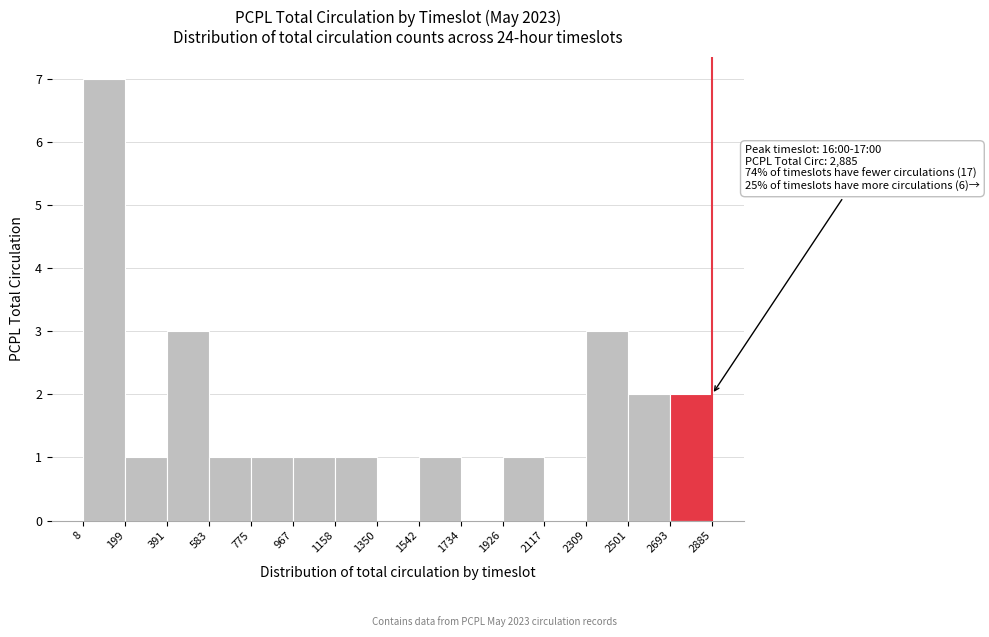

Over which range of the x-axis is the bar tallest?

8 to 199